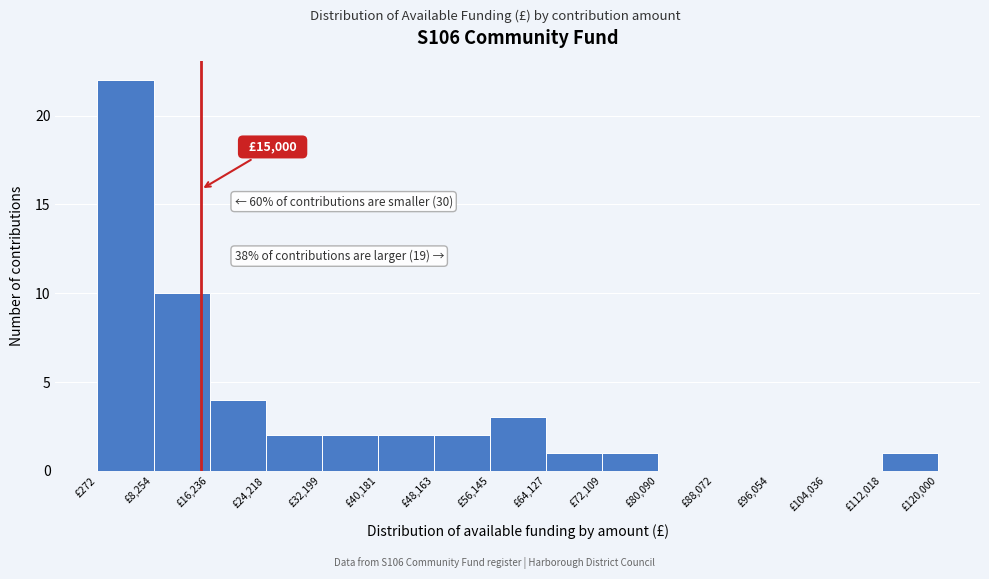

Over which range of the x-axis is the bar tallest?

0 to 8000